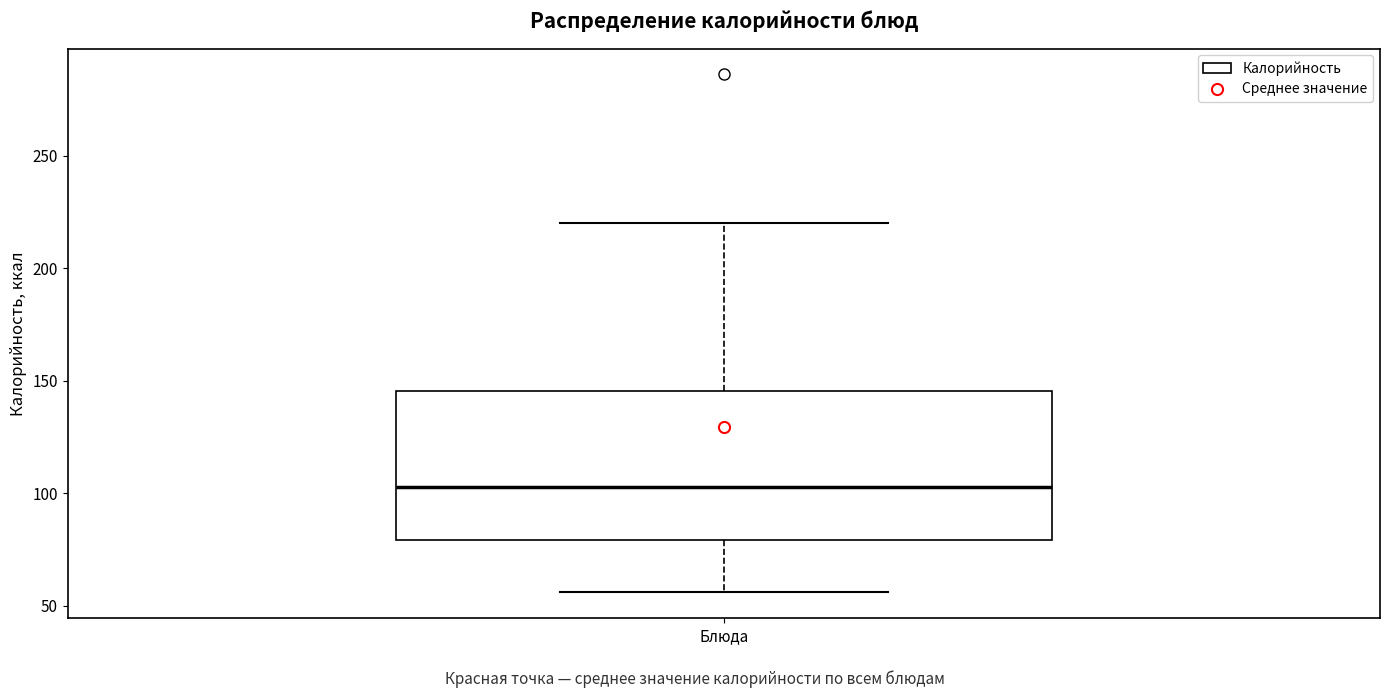

Where does the median line of the box for Блюда sit on the y-axis? The values are not printed on the chart, so give them approximately, as read against the axis.

105